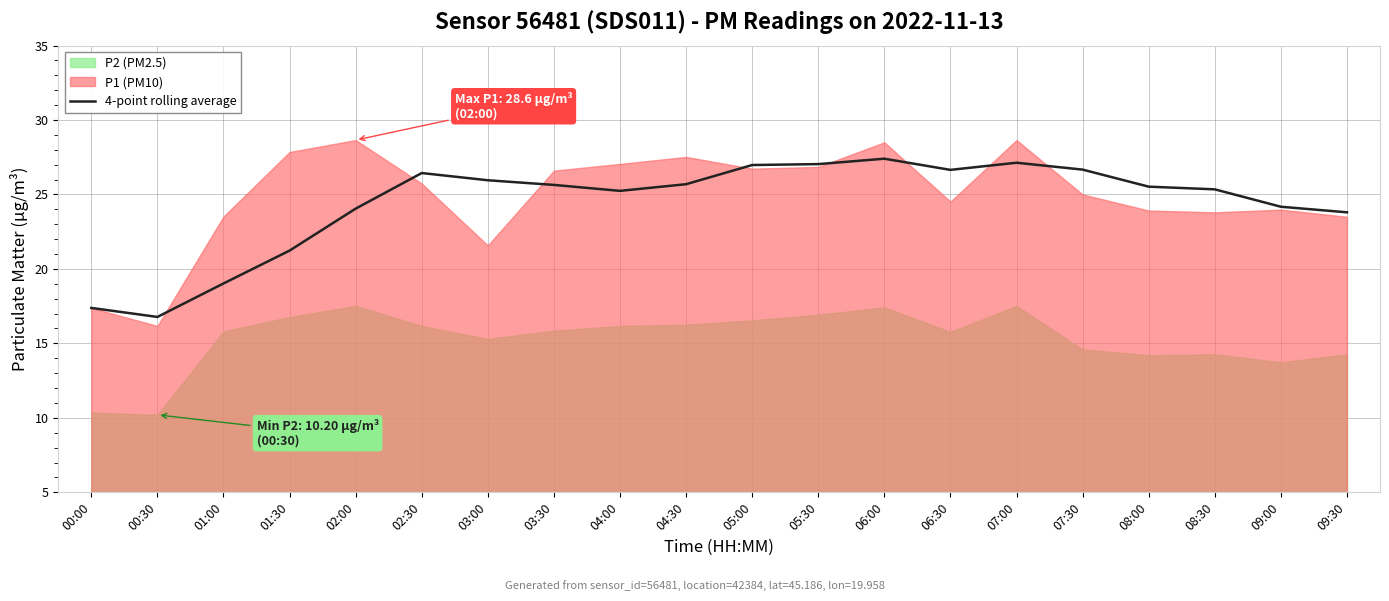

Where is the data nearest to the value 22?

01:30